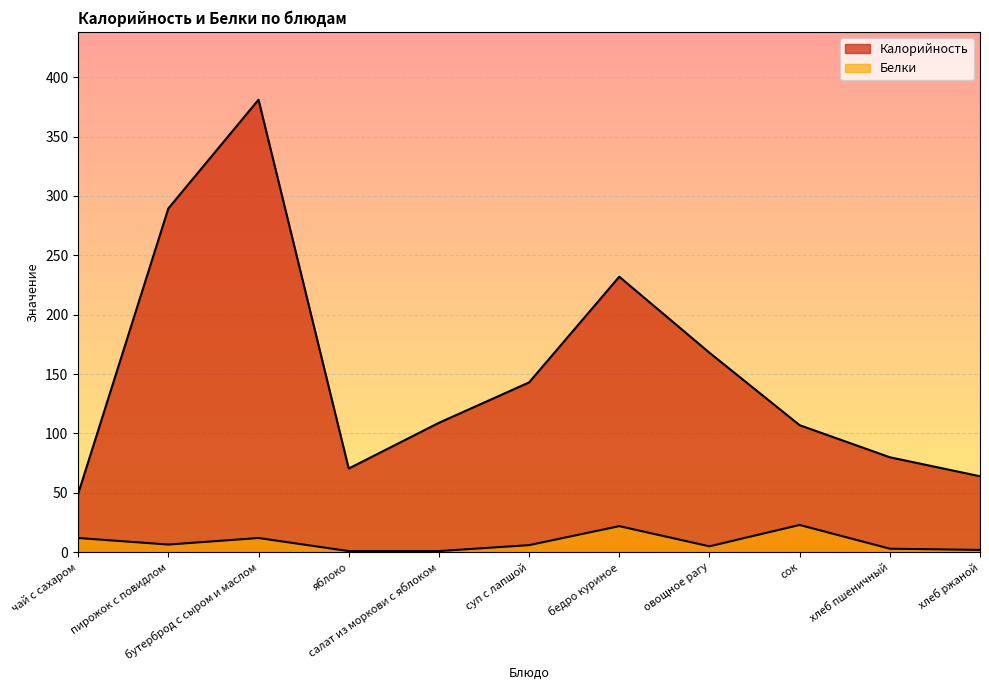

Reading left to right, list all the values displayed in this chart.

Калорийность: чай с сахаром=49.3	пирожок с повидлом=289.5	бутерброд с сыром и маслом=381.0	яблоко=70.5	салат из моркови с яблоком=109.0	суп с лапшой=143.0	бедро куриное=232.0	овощное рагу=168.0	сок=107.0	хлеб пшеничный=80.0	хлеб ржаной=64.0
Белки: чай с сахаром=12.0	пирожок с повидлом=6.5	бутерброд с сыром и маслом=12.0	яблоко=1.0	салат из моркови с яблоком=1.0	суп с лапшой=6.0	бедро куриное=22.0	овощное рагу=5.0	сок=23.0	хлеб пшеничный=3.0	хлеб ржаной=2.0